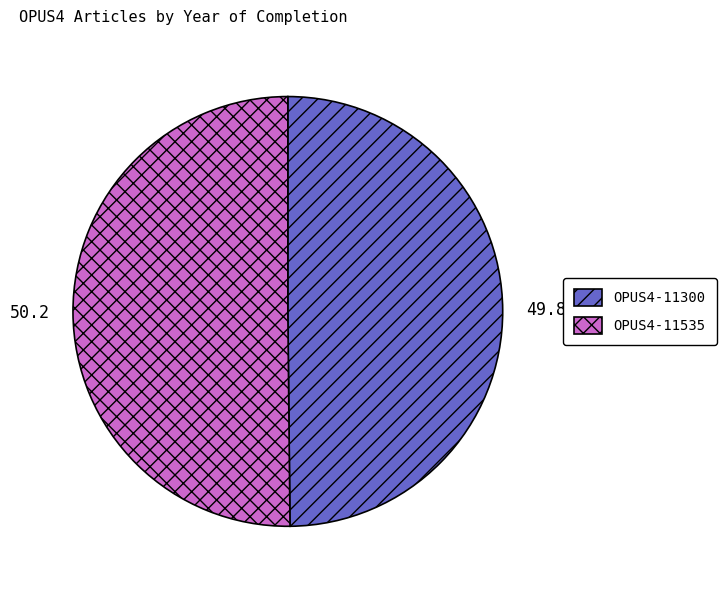

What is the ratio of the value at OPUS4-11535 to the value at OPUS4-11300?

1.0